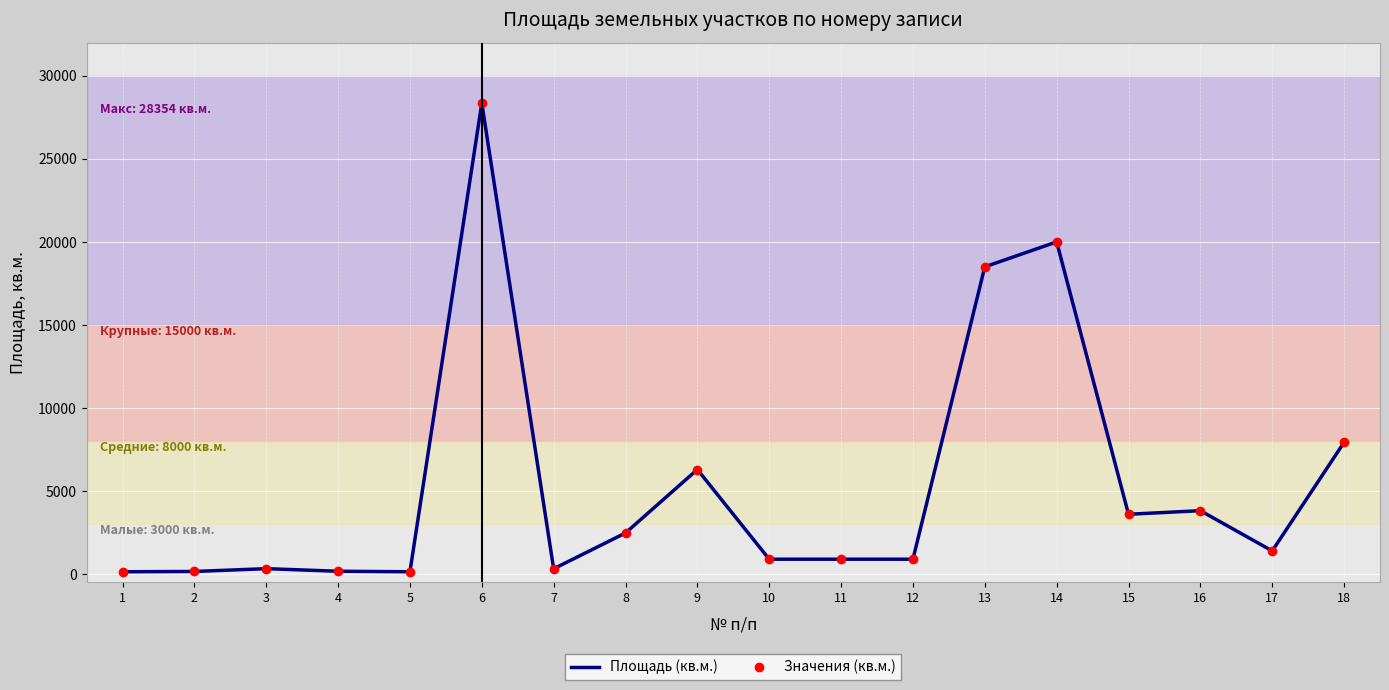

Which category has the lowest value in the Площадь (кв.м.) series?

1